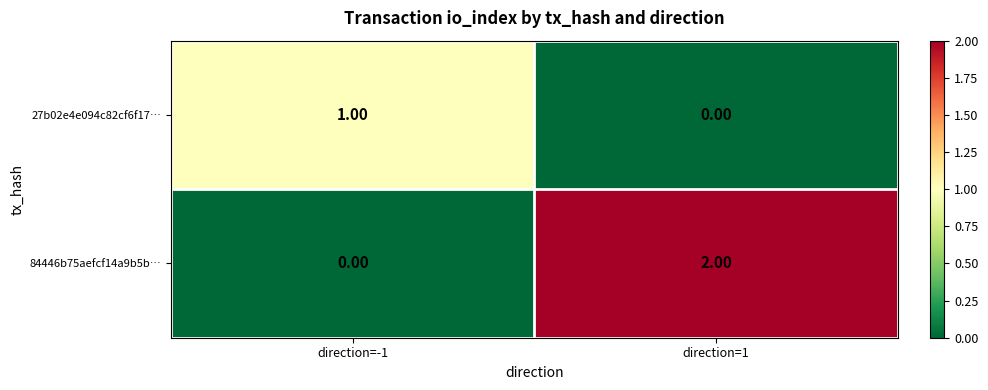

What is the total value across all series at direction=1?

2